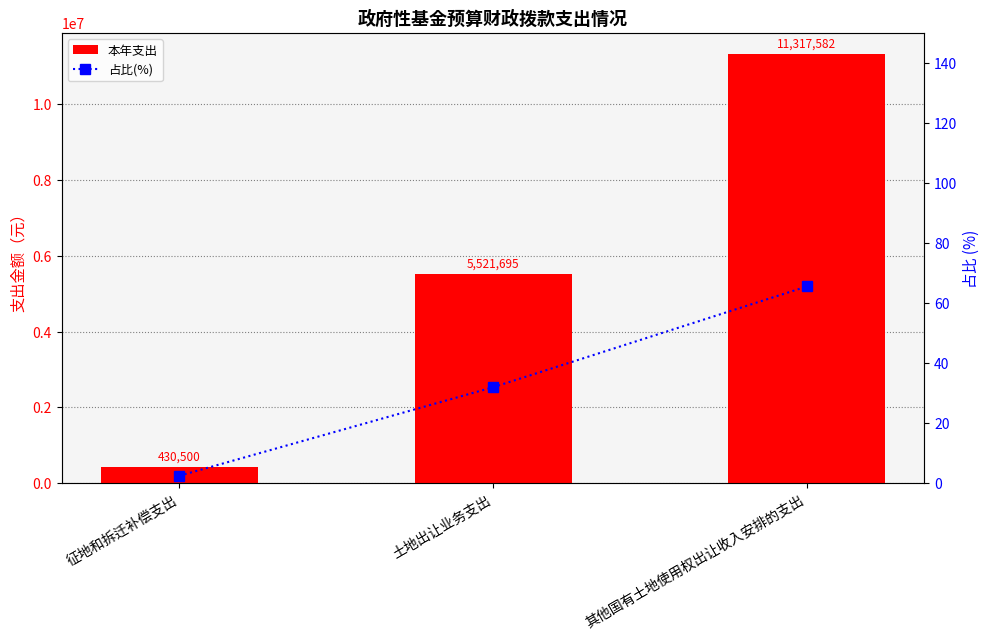

What are all the series names shown in the legend?

本年支出, 占比(%)